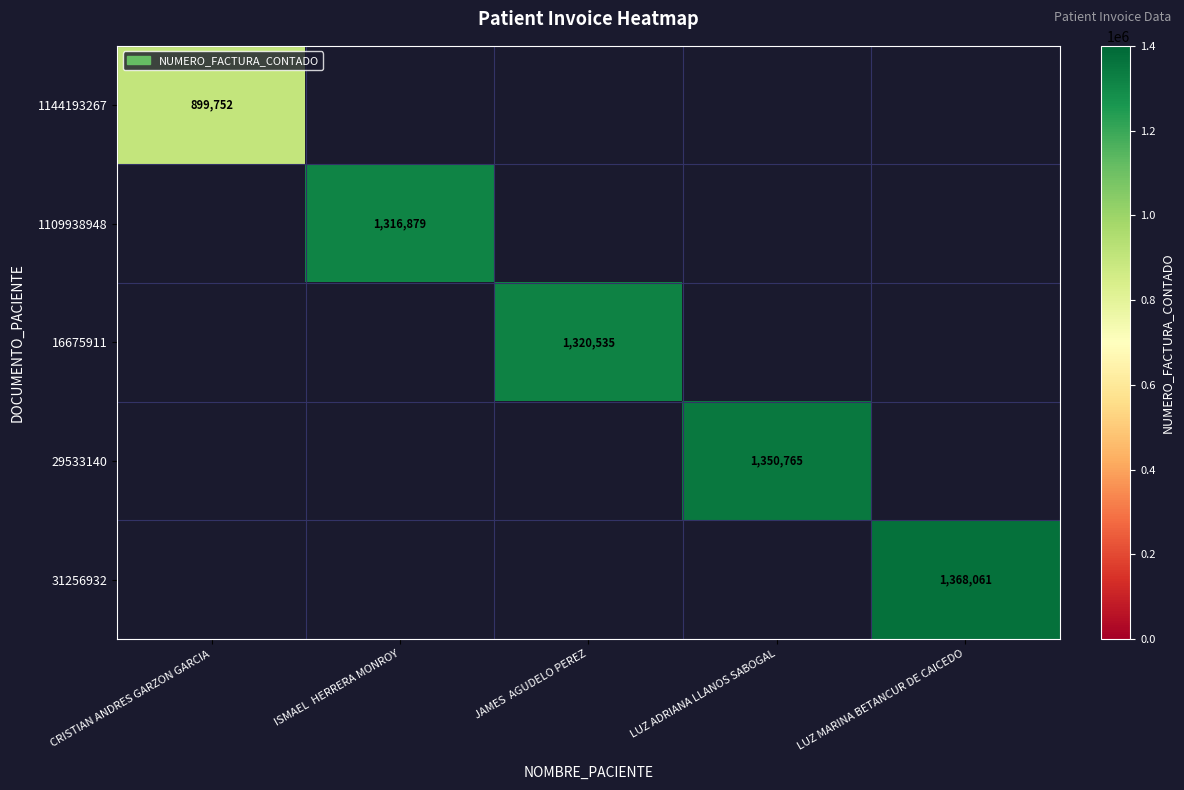

True or false: 16675911 has a value of 631598.0 at JAMES AGUDELO PEREZ.

False